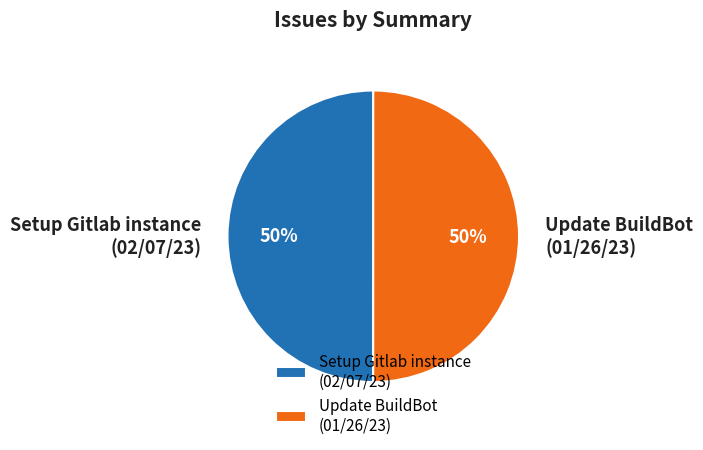

Does Update BuildBot
(01/26/23) account for over 50% of the chart?

Yes